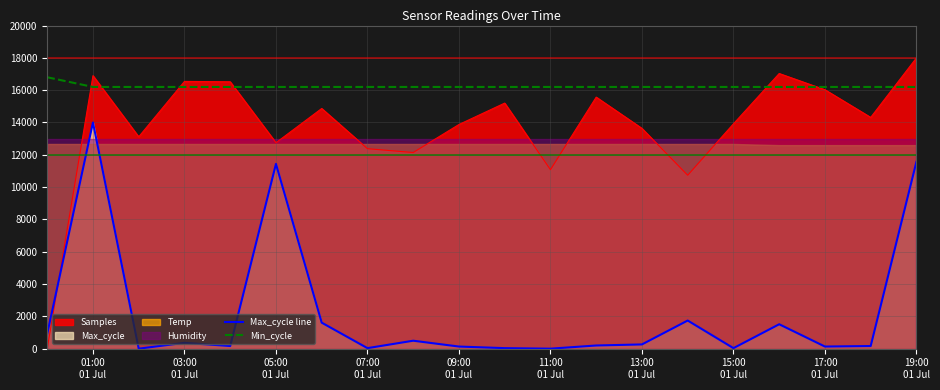

Is it true that Max_cycle line equals 608.0 at 01:00
01 Jul?

False